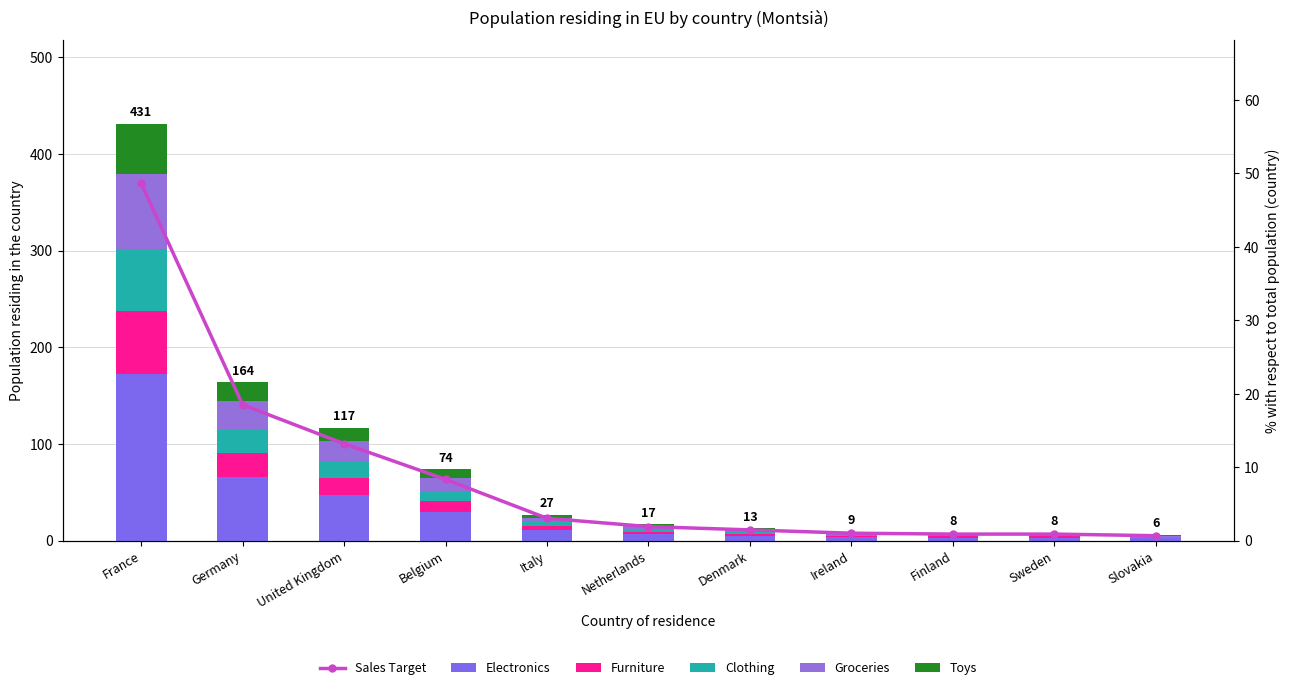

What is the label of the 1st bar from the right?

Slovakia